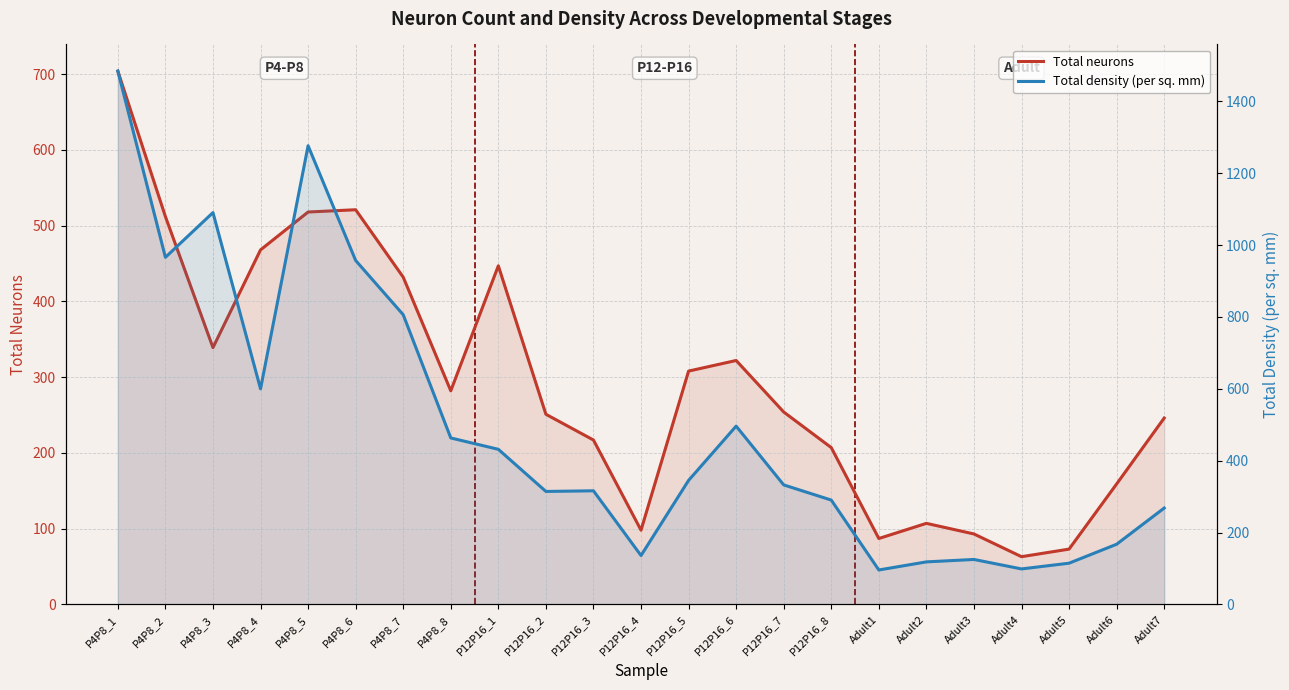

True or false: Total neurons and Total density (per sq. mm) cross at least once.

True